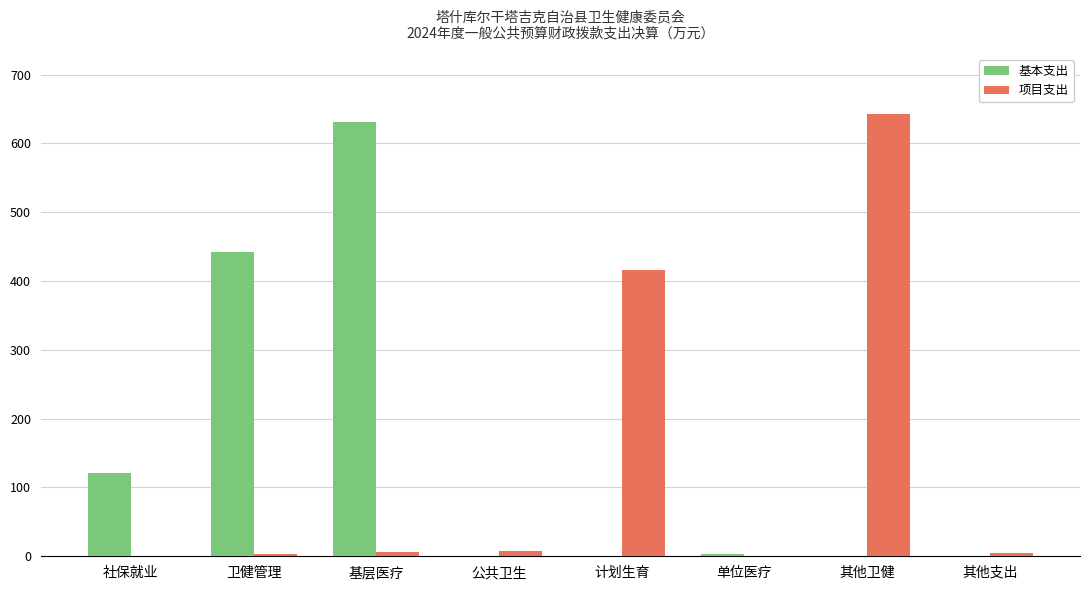

The 项目支出 series shows 0.0 at 单位医疗. True or false?

True